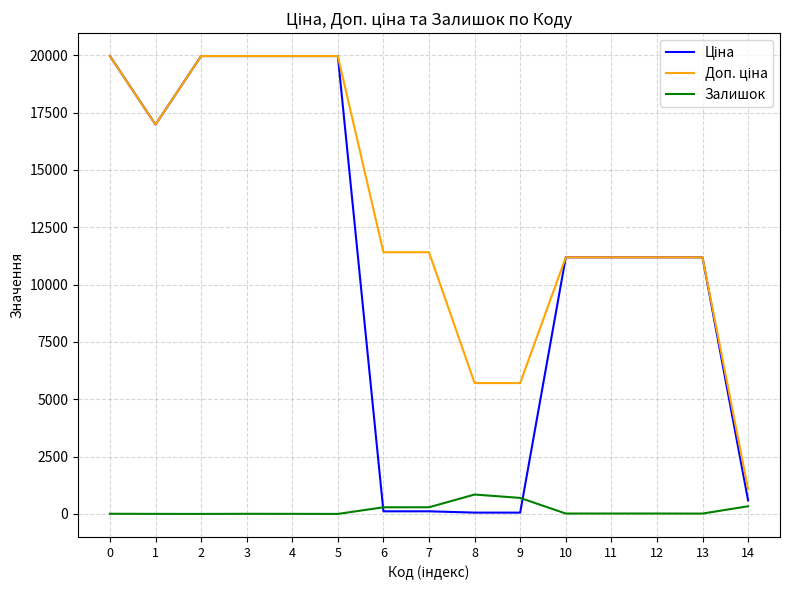

What is the value of the Доп. ціна point at the 2nd from the left?

16976.3